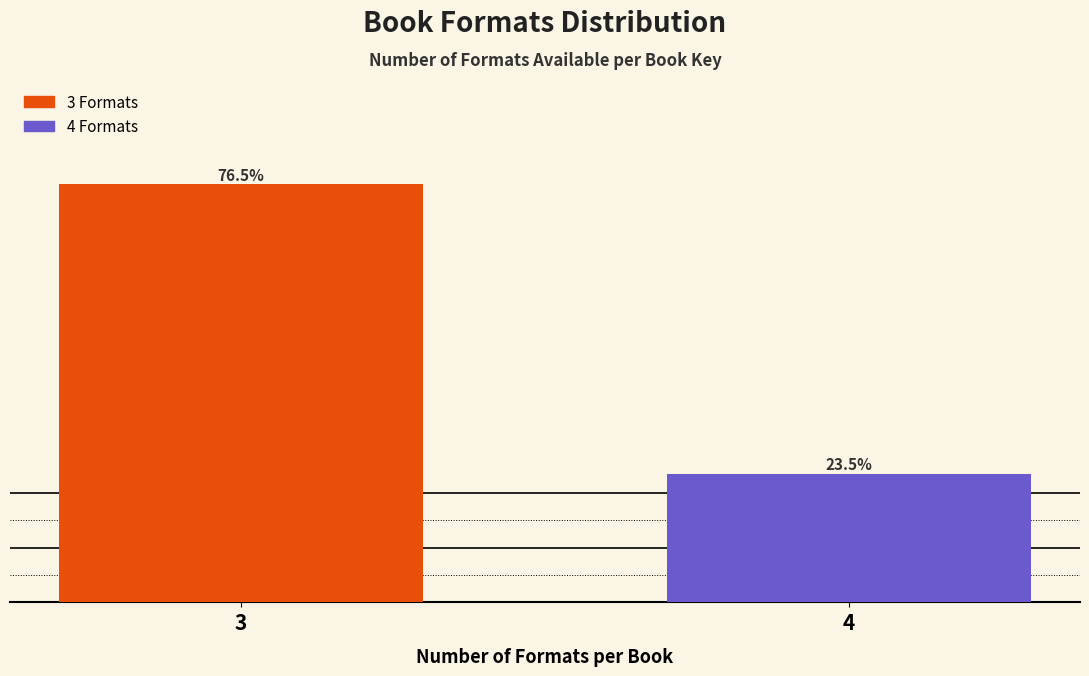

Rank the categories by value from lowest to highest.

4, 3